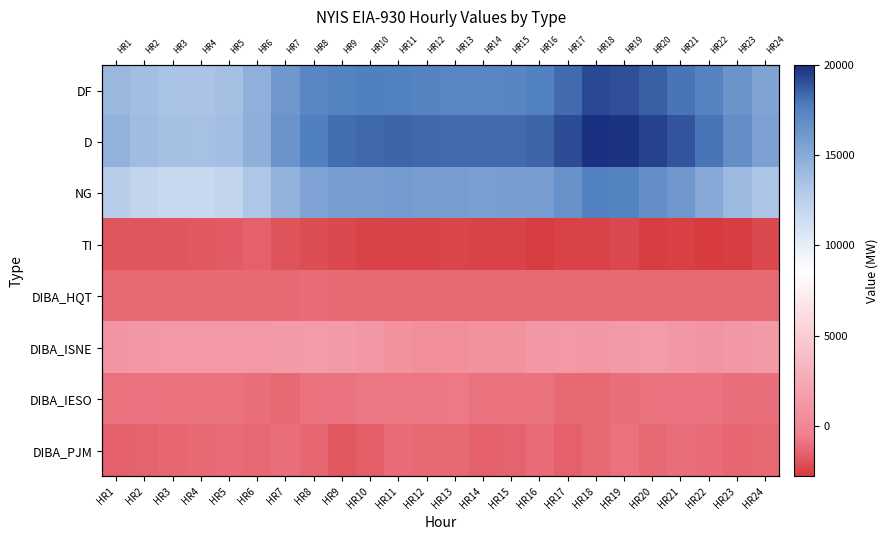

How many categories are shown in the chart?

24